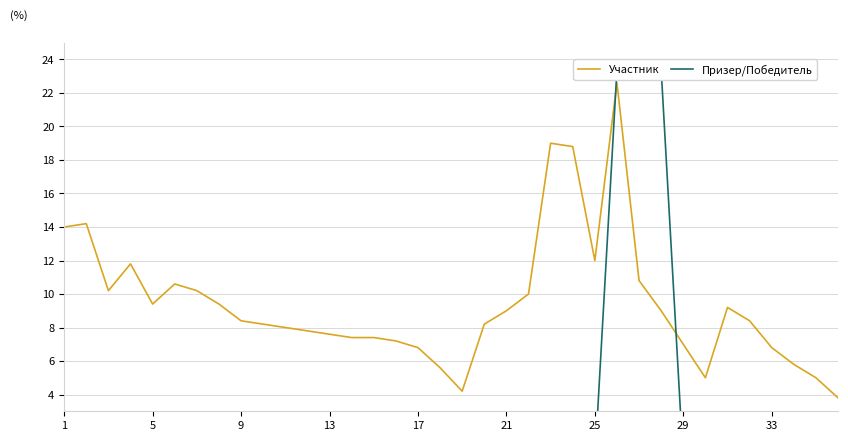

What is the greatest value displayed?

23.4